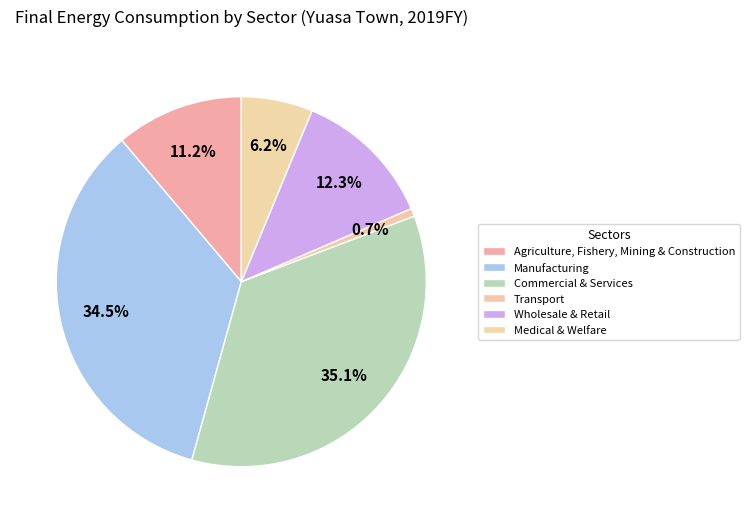

To the nearest percent, what is the difference between the Commercial & Services and Manufacturing slice percentages?

1%